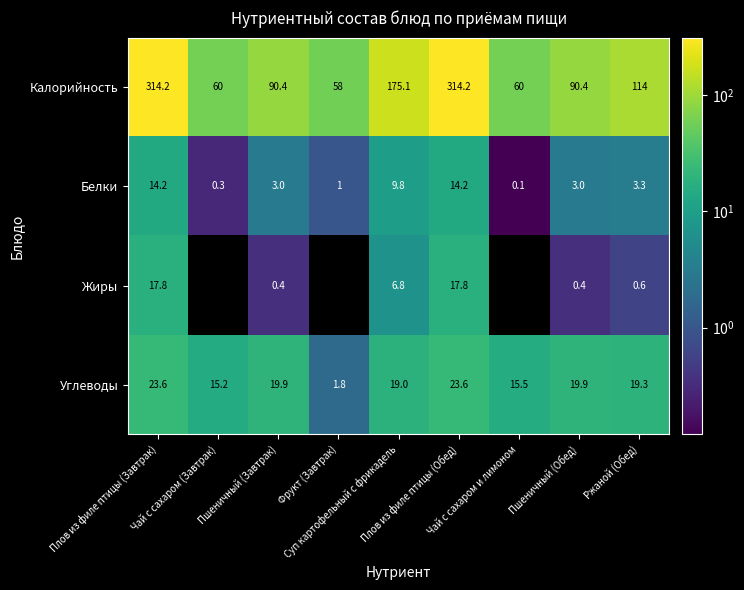

What is the average value of the Углеводы series?

17.5